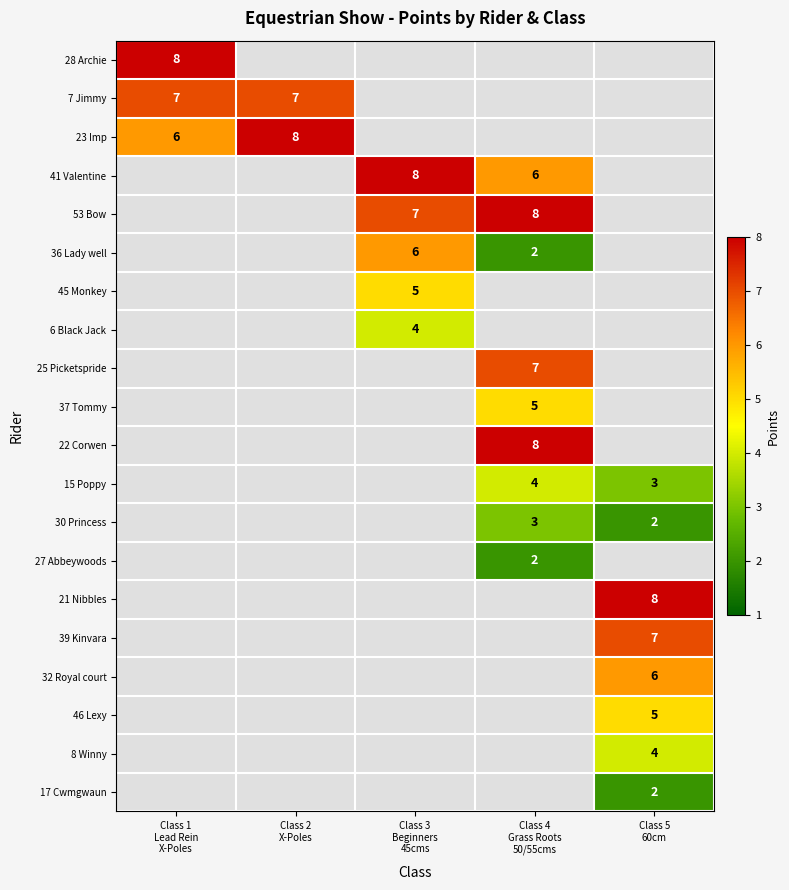

What is the maximum value shown in the chart?

8.0